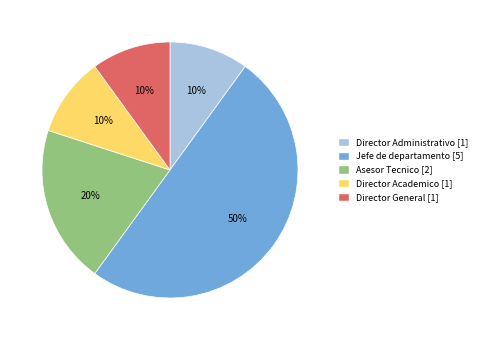

True or false: Director Administrativo accounts for 10% of the total.

True